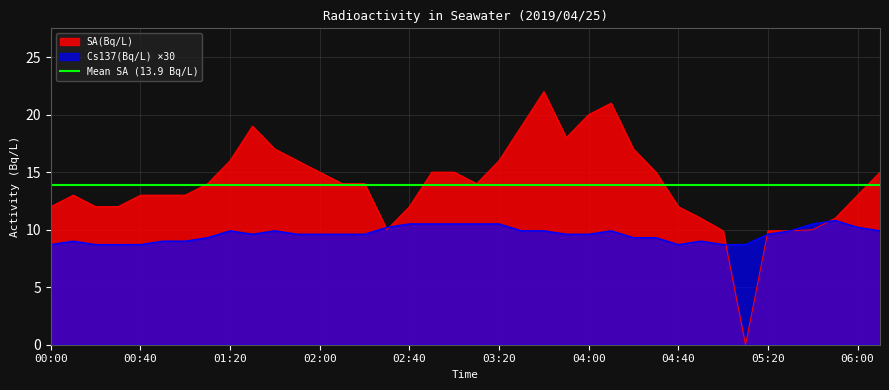

How many values in the SA(Bq/L) series are below 14?

18